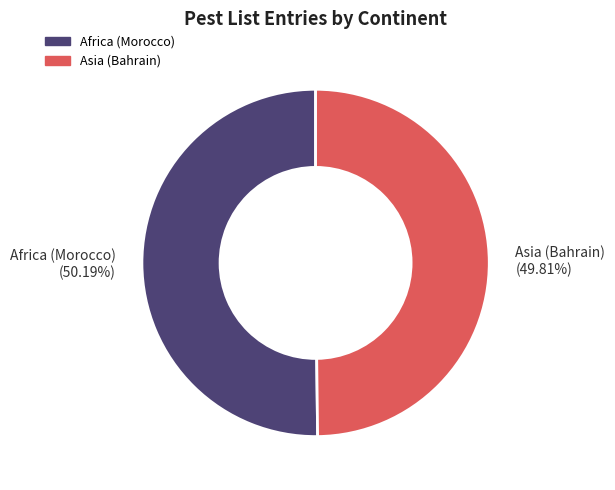

How many slices are in this pie chart?

2